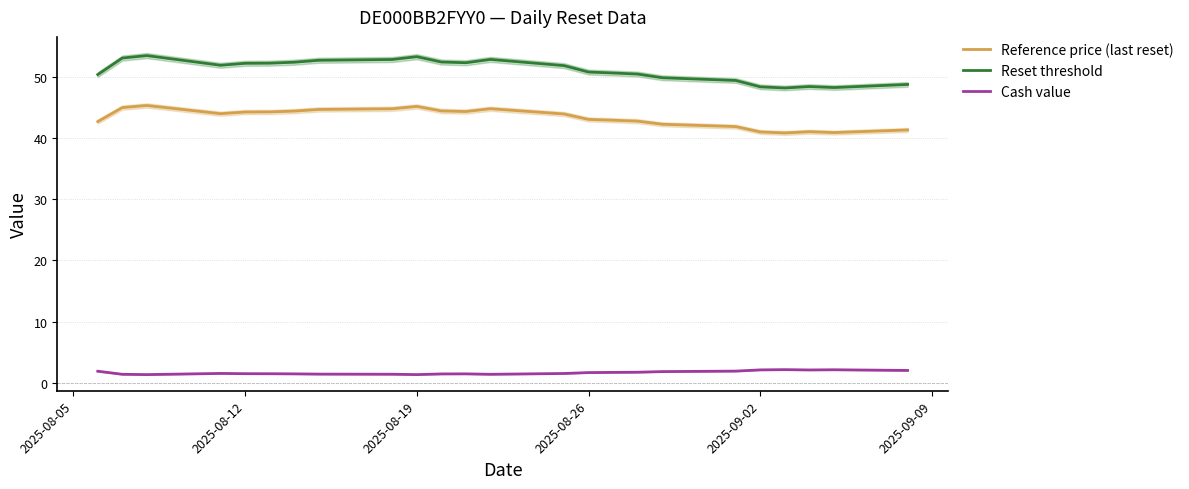

How many lines are shown in the chart?

3